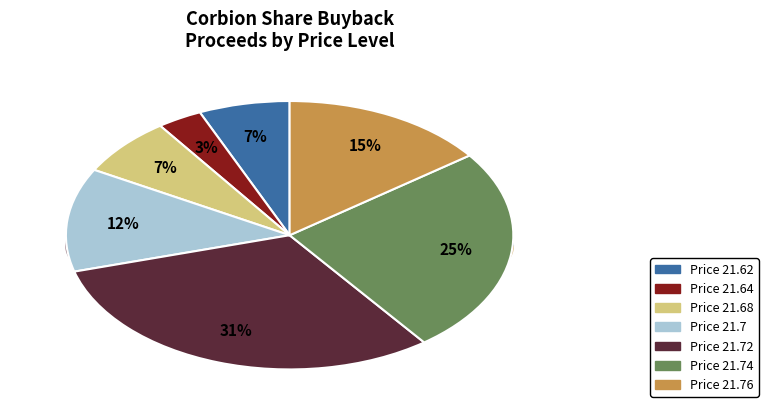

What portion of the pie excludes 1?

99.8%